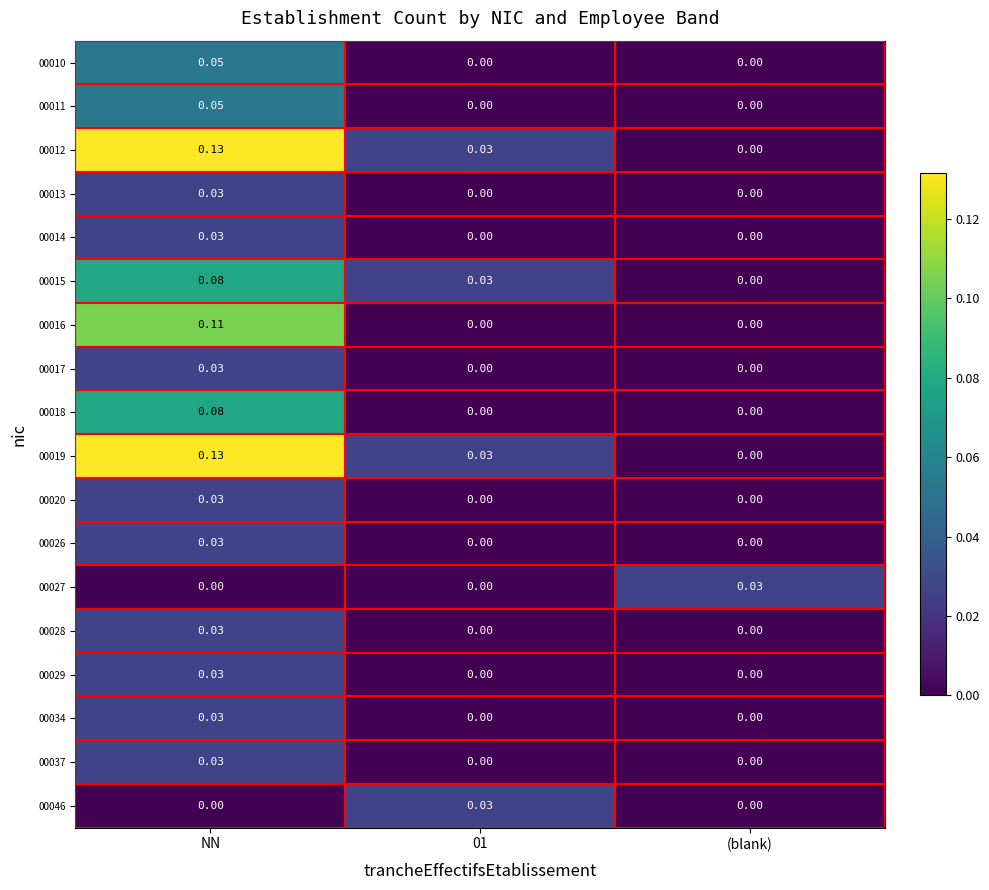

At which category is the sum across all series the highest?

NN